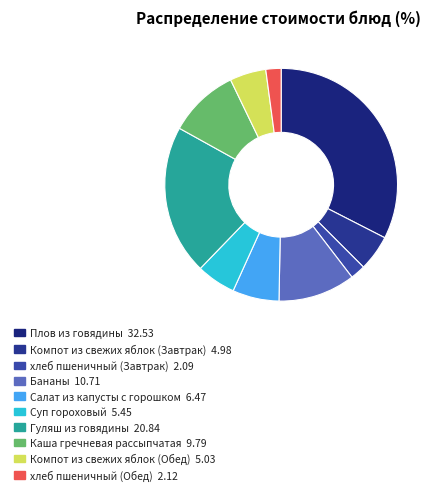

To the nearest percent, what portion does Салат из капусты с горошком represent?

6%